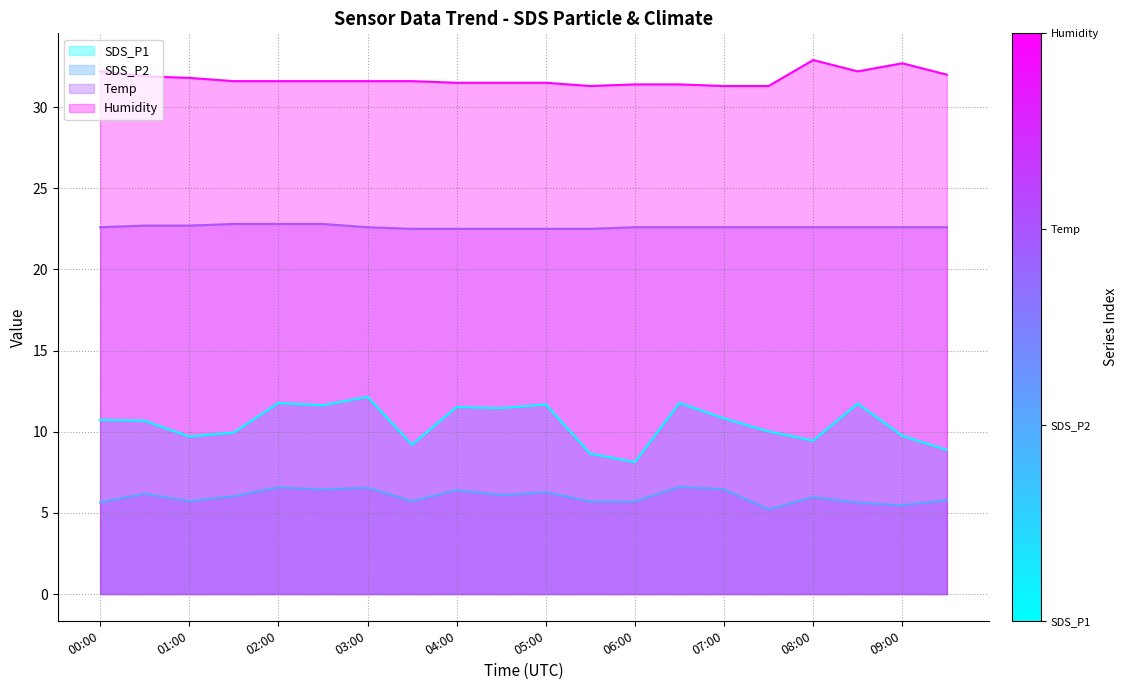

True or false: Temp has more than 1 points higher than both neighbors.

False